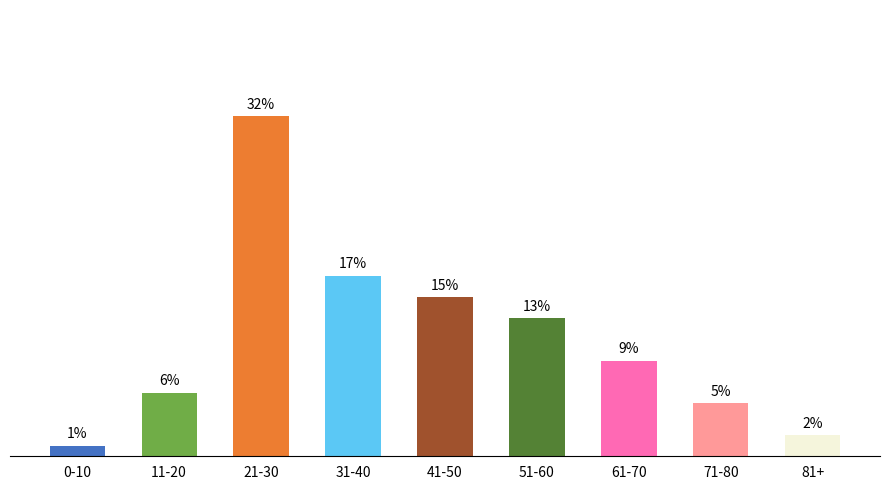

Between 71-80 and 51-60, which is larger?

51-60